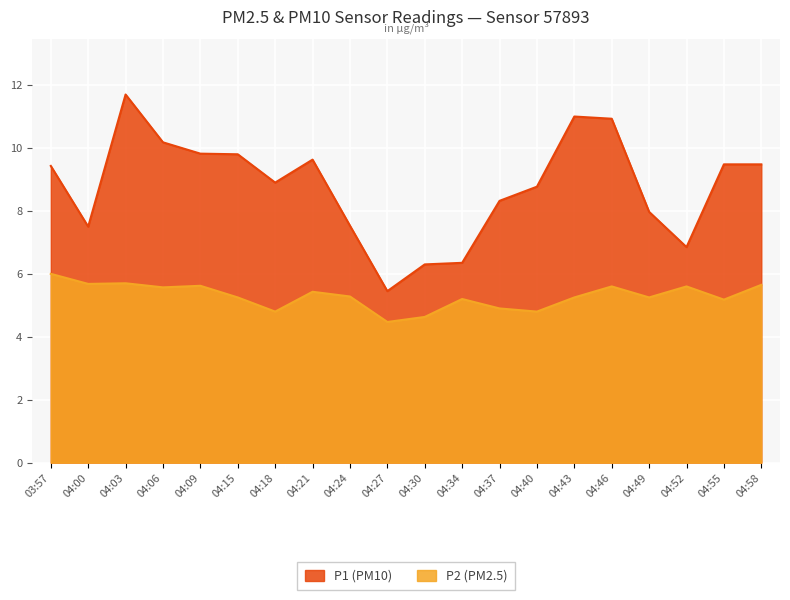

At which category is the sum across all series the highest?

04:03